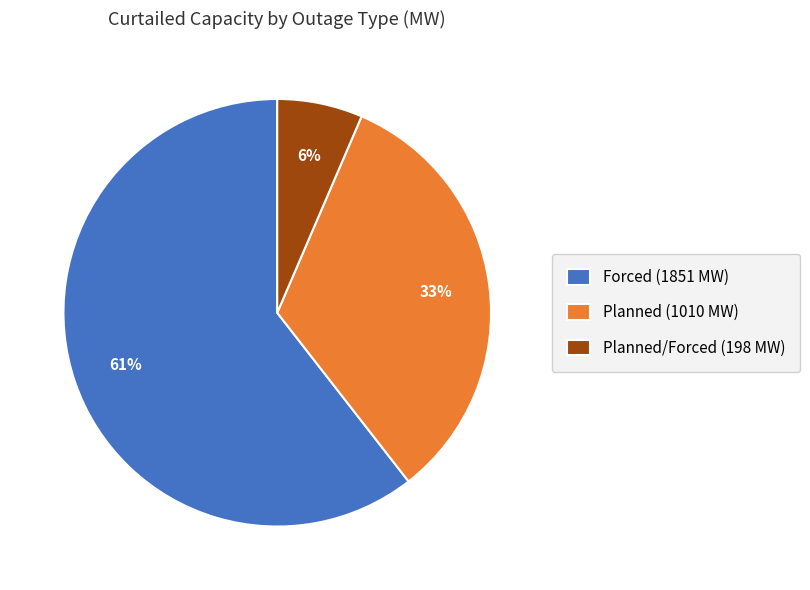

How many segments does this pie chart have?

3